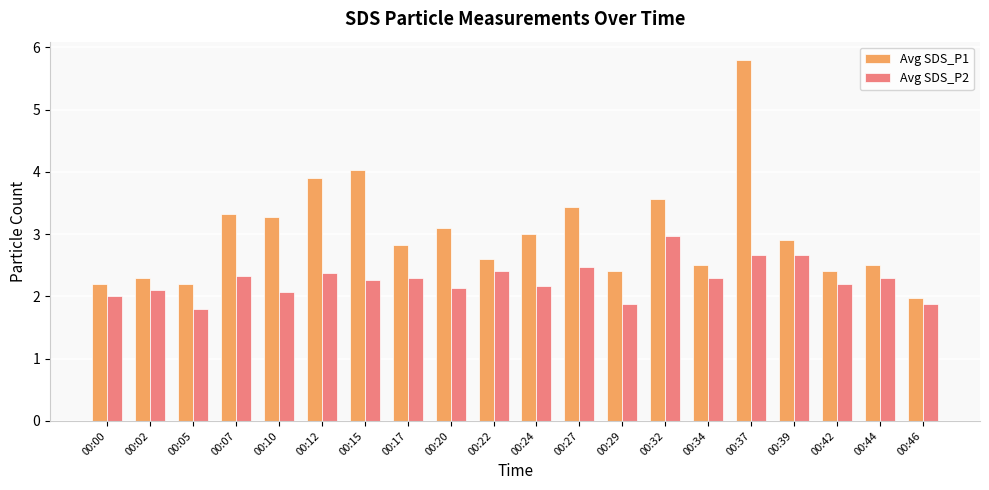

Which series has the widest spread of values?

Avg SDS_P1